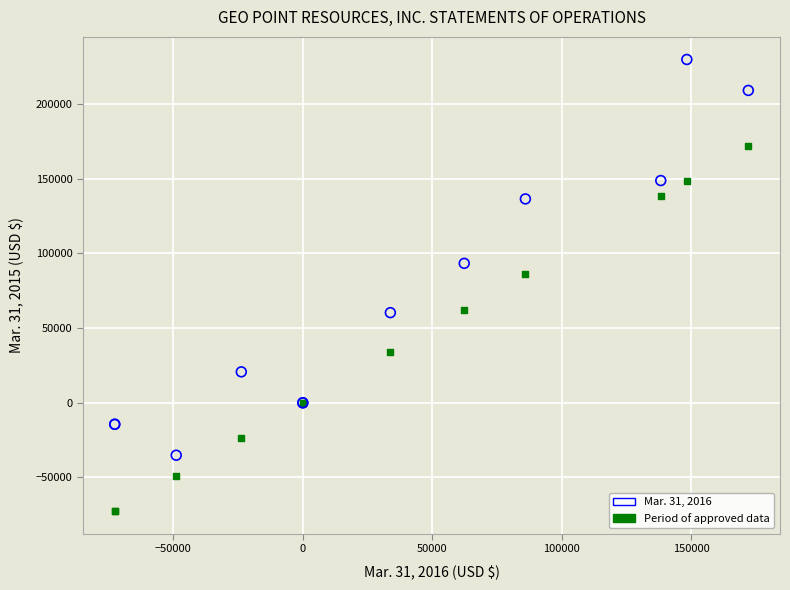

Across all series, what Y value is closest to 78608?

85918.0